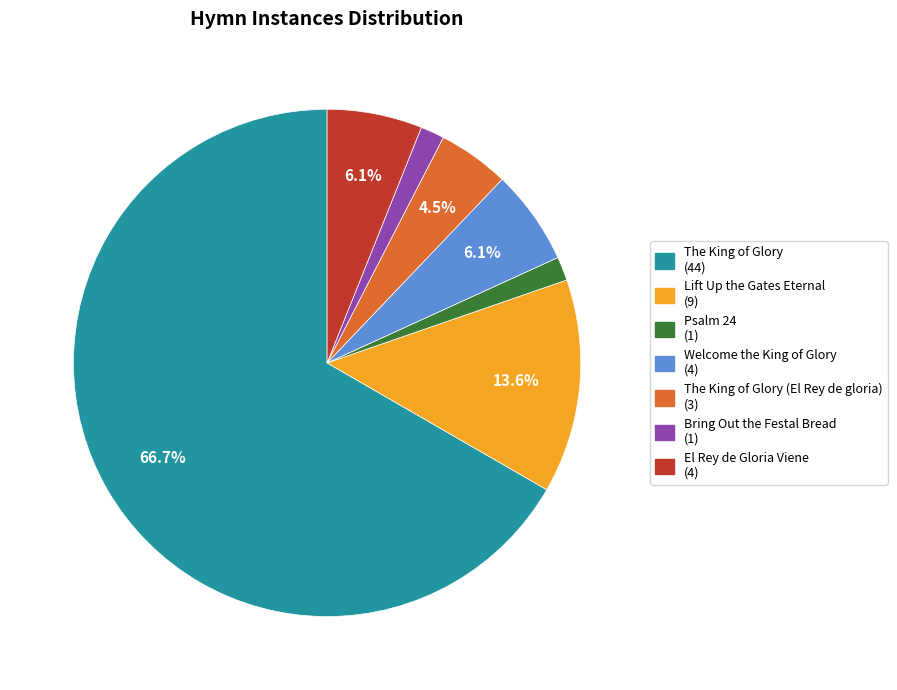

Is there any slice that represents more than half of the pie?

Yes